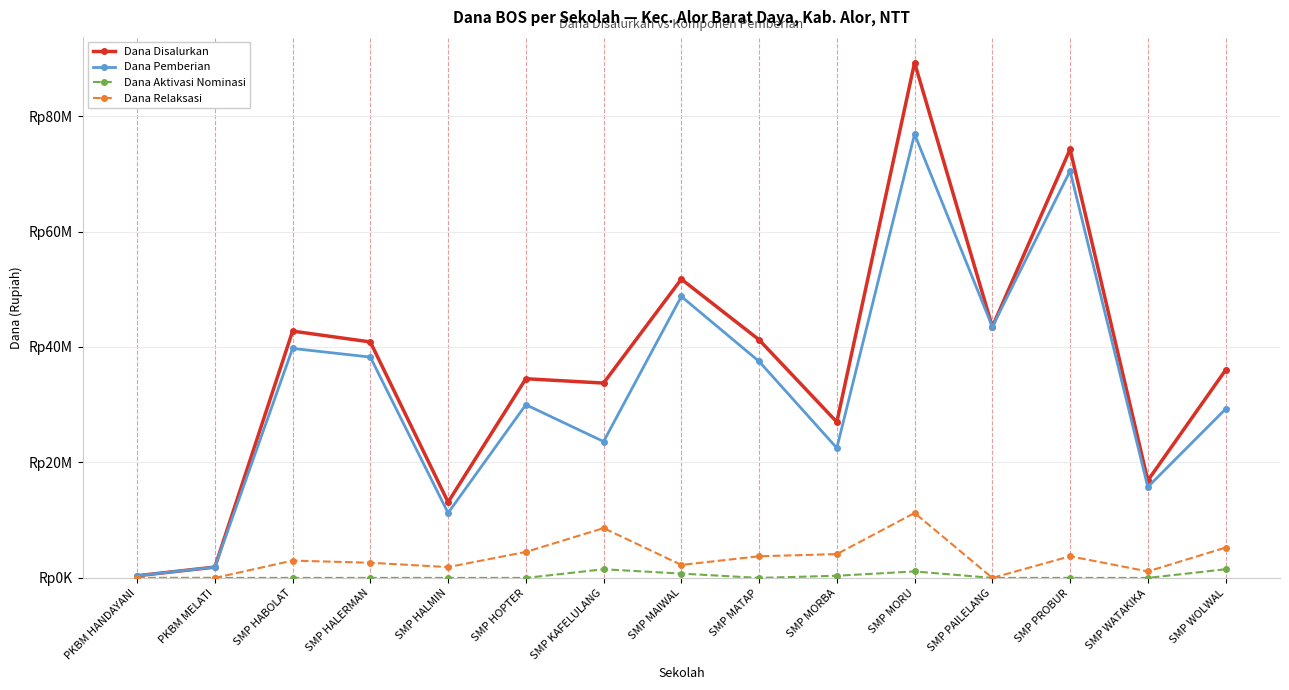

List the labels in order of Dana Pemberian value, largest first.

SMP MORU, SMP PROBUR, SMP MAIWAL, SMP PAILELANG, SMP HABOLAT, SMP HALERMAN, SMP MATAP, SMP HOPTER, SMP WOLWAL, SMP KAFELULANG, SMP MORBA, SMP WATAKIKA, SMP HALMIN, PKBM MELATI, PKBM HANDAYANI